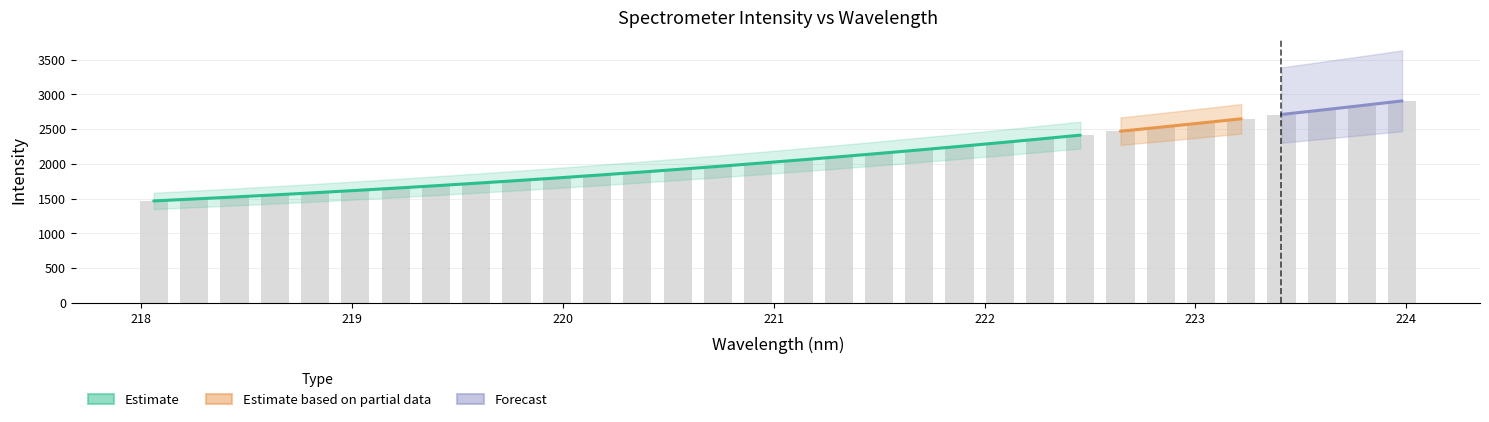

Reading left to right, extract all data points from this chart.

1468.0	1495.6	1524.8	1556.5	1586.2	1618.2	1652.5	1686.9	1723.3	1759.4	1798.1	1838.0	1880.1	1922.2	1964.9	2009.2	2057.0	2105.1	2151.6	2198.7	2251.6	2304.9	2358.9	2415.5	2473.1	2531.0	2590.3	2649.9	2711.9	2776.1	2839.8	2908.0